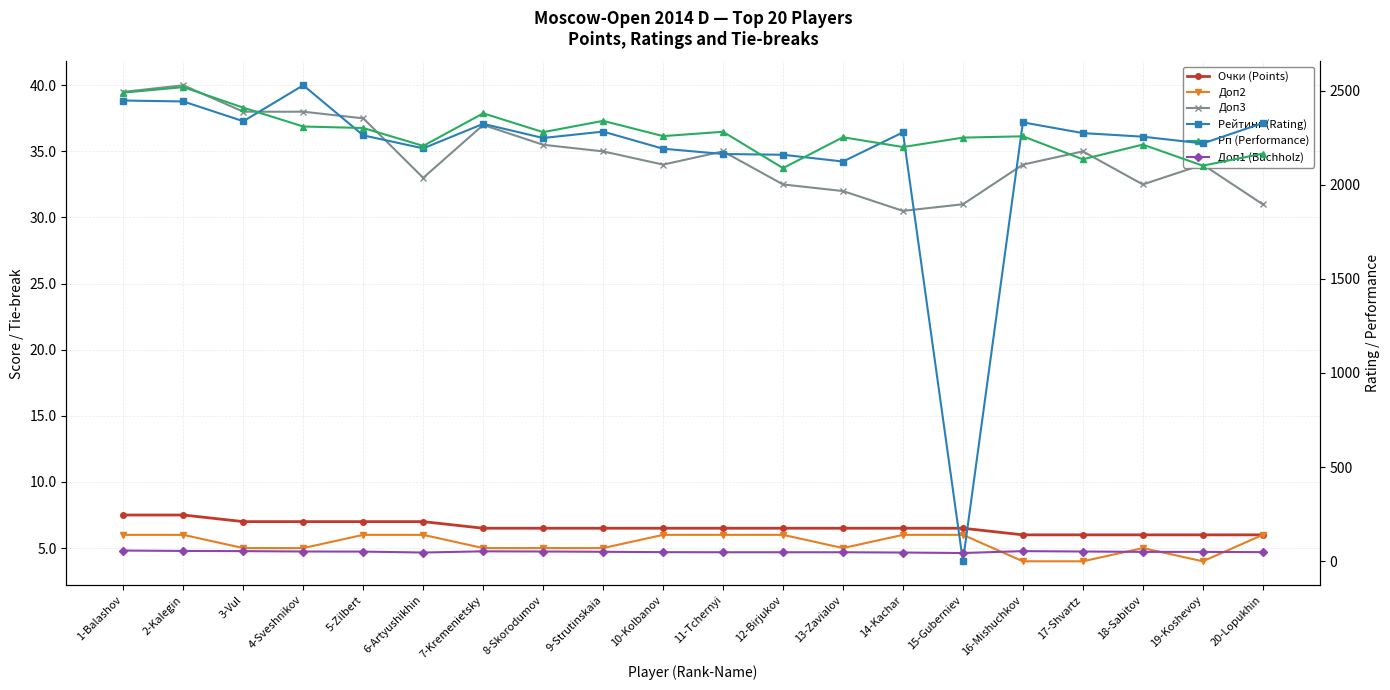

True or false: Очки (Points) and Рейтинг (Rating) intersect in this chart.

True